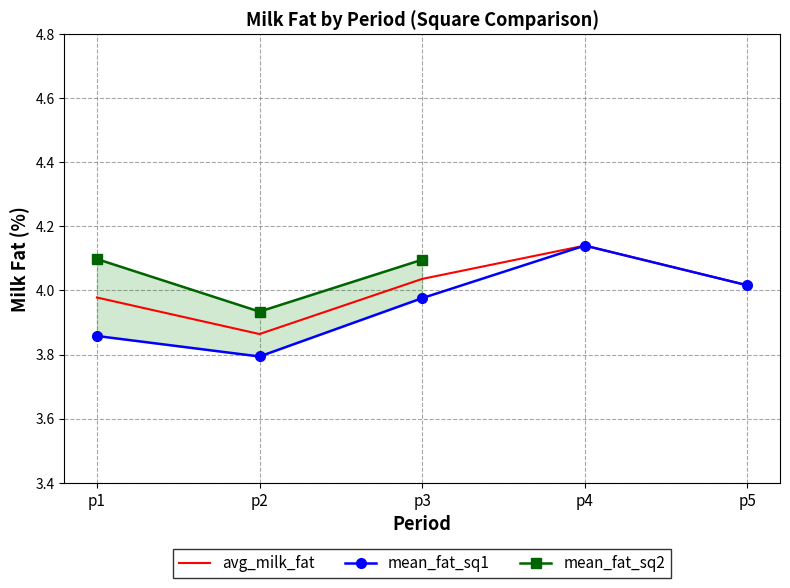

Which category has the highest value in the avg_milk_fat series?

p4